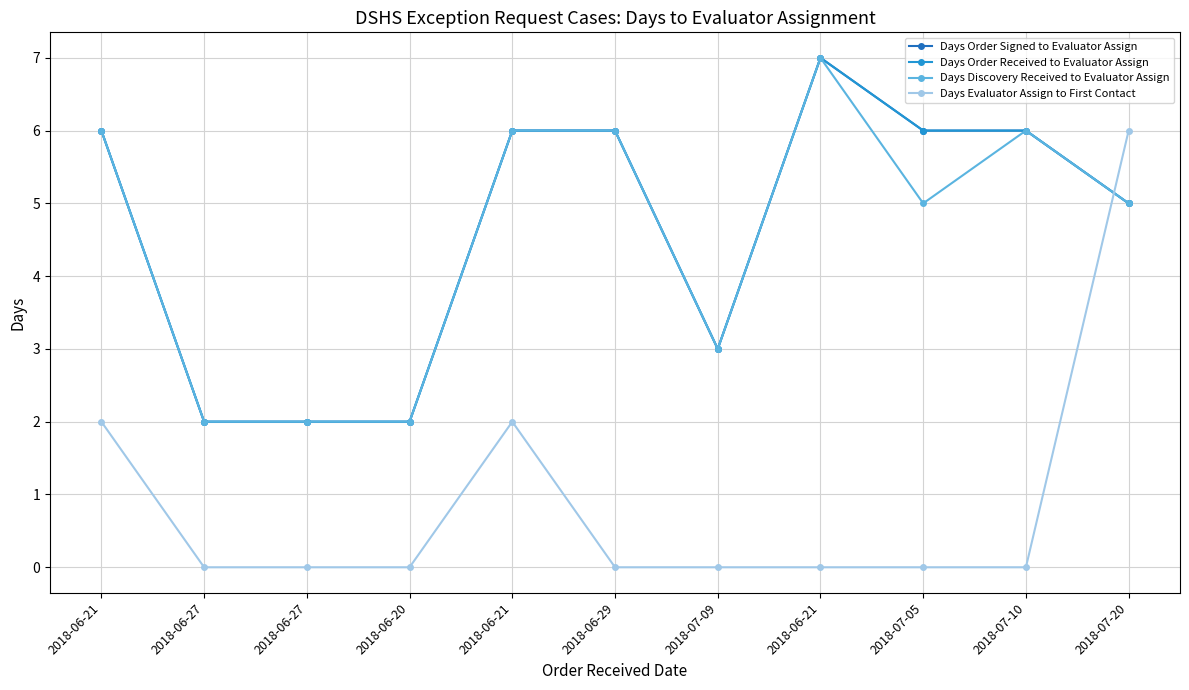

What is the label of the 11th point from the left?

2018-07-20